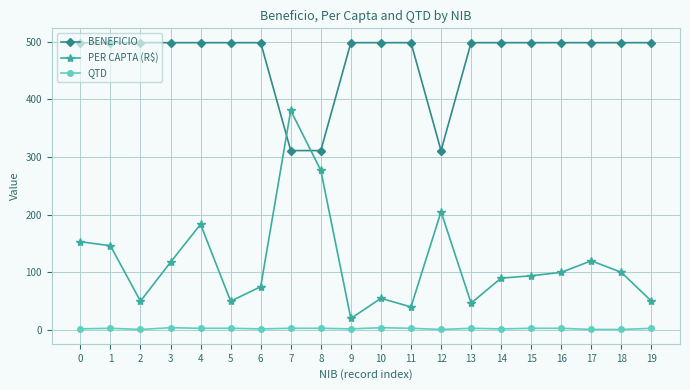

How many times do PER CAPTA (R$) and BENEFICIO cross each other?

2